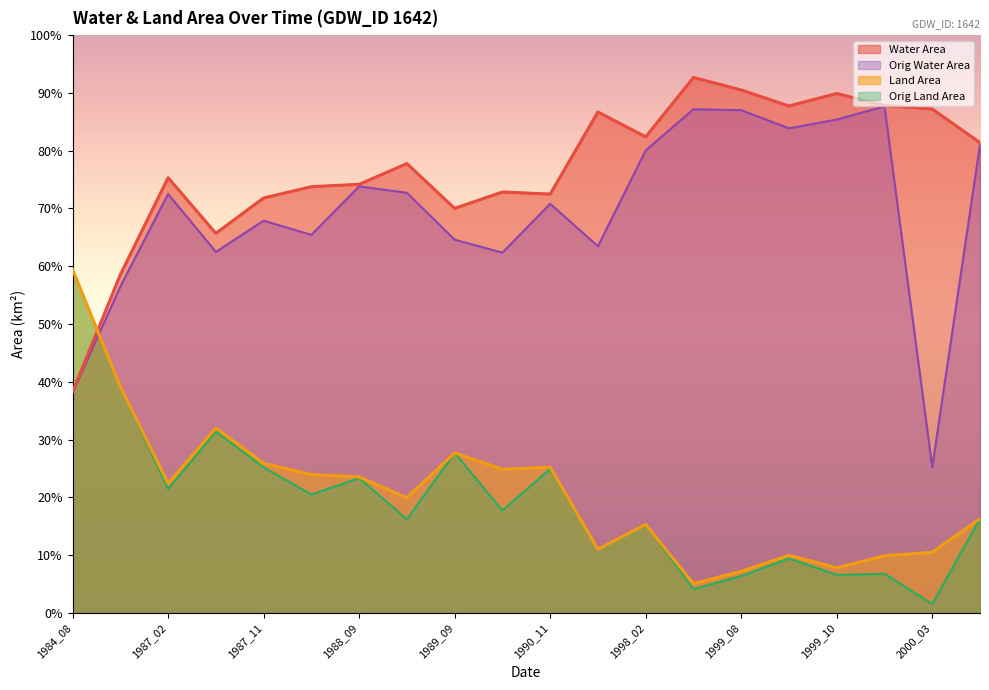

The value of waterArea at 1998_02 is 82.4. True or false?

True